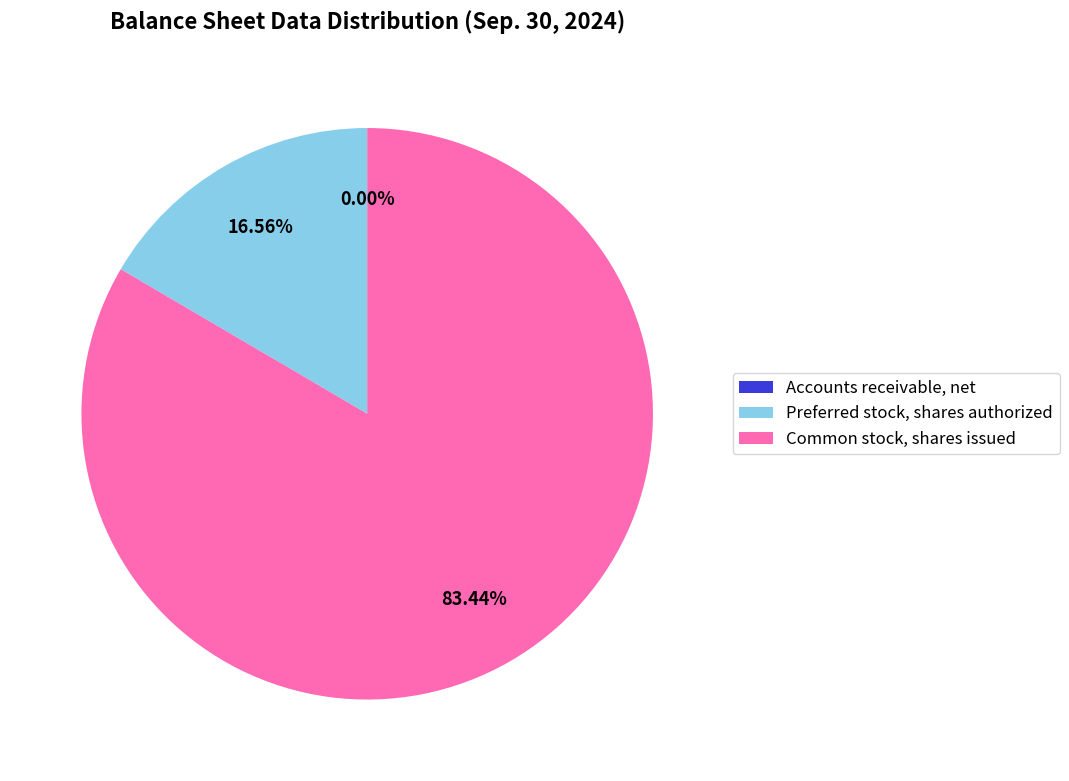

Is the sum of Preferred stock, shares authorized and Common stock, shares issued greater than half?

Yes